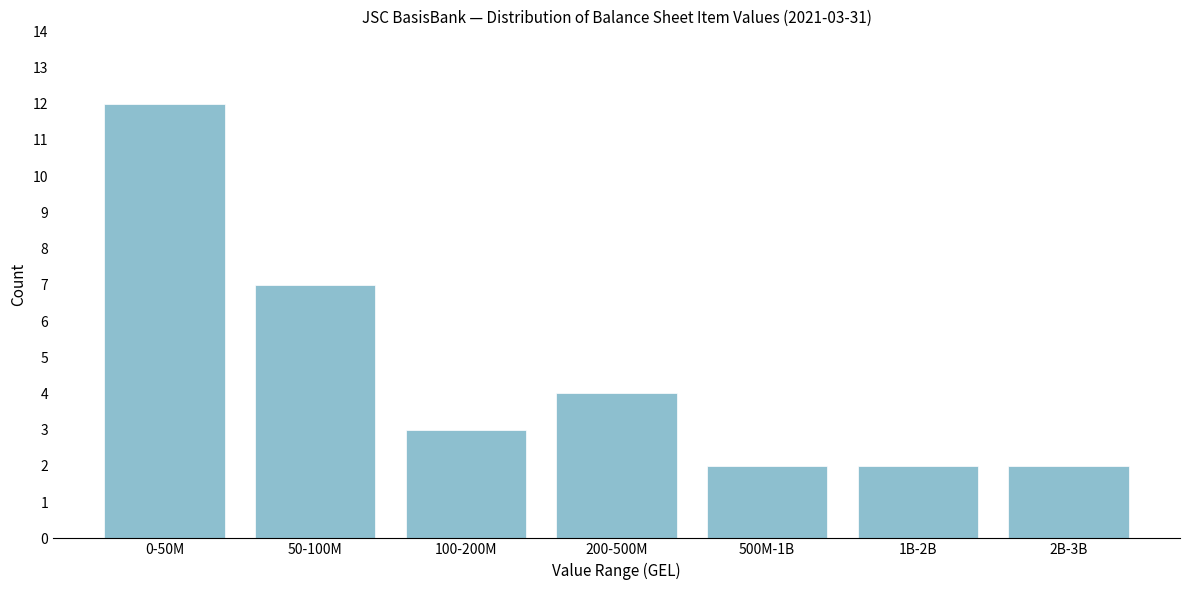

Reading right to left, transcribe all the data shown in this chart.

2B-3B=2	1B-2B=2	500M-1B=2	200-500M=4	100-200M=3	50-100M=7	0-50M=12